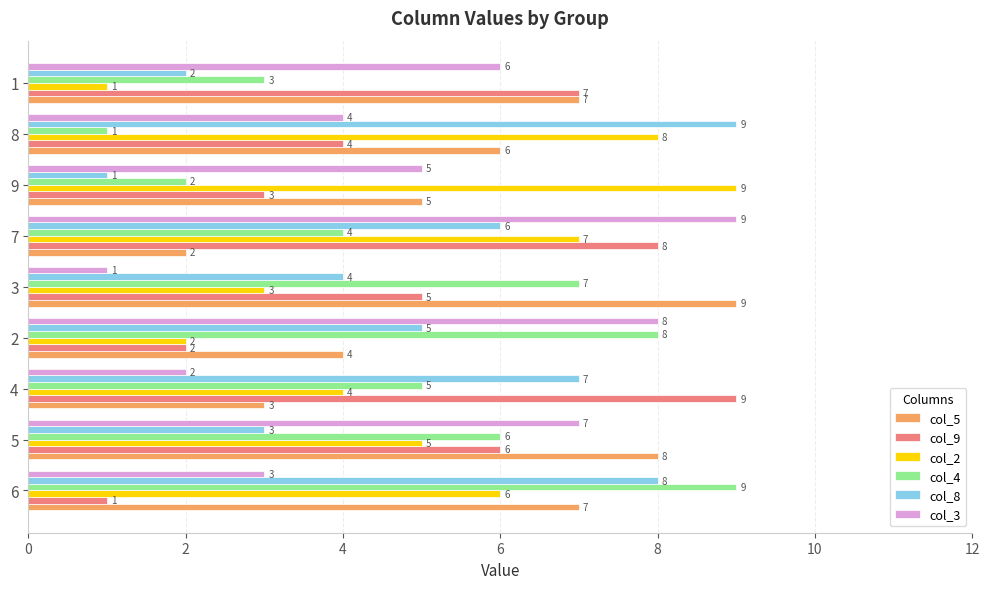

What is the spread (max minus min) of values at 9?

8